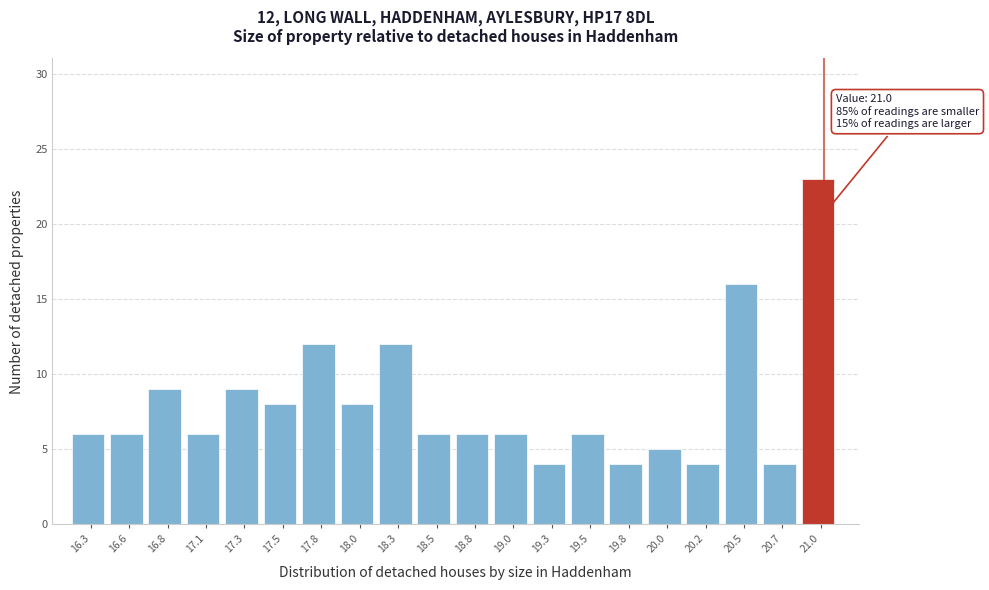

Which range on the x-axis has the tallest bar?

20.855 to 21.100